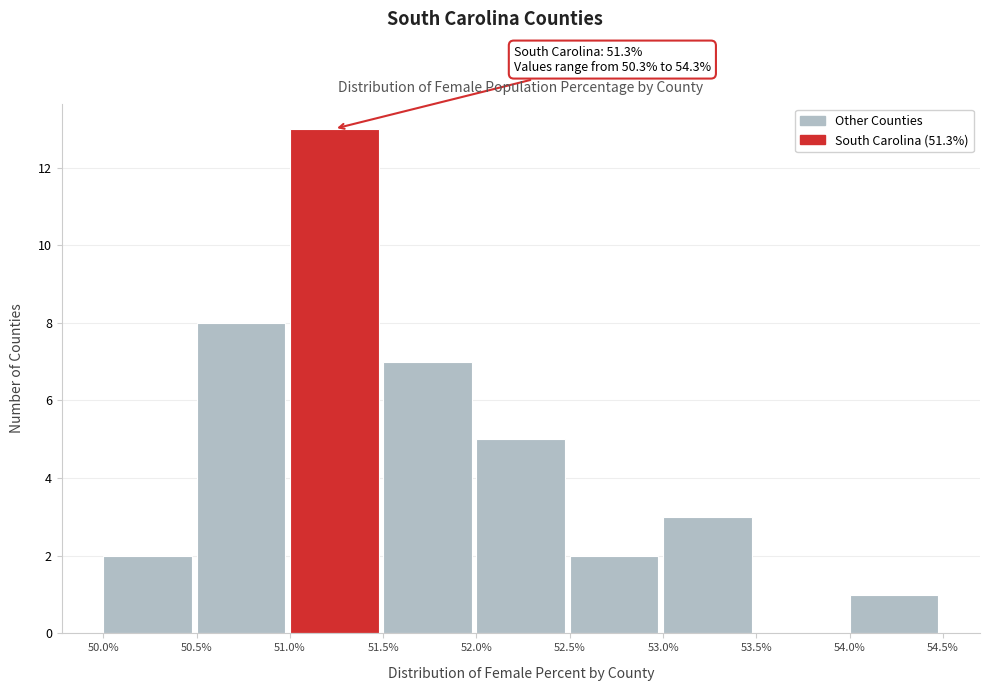

Over which range of the x-axis is the bar tallest?

51.0% to 51.5%